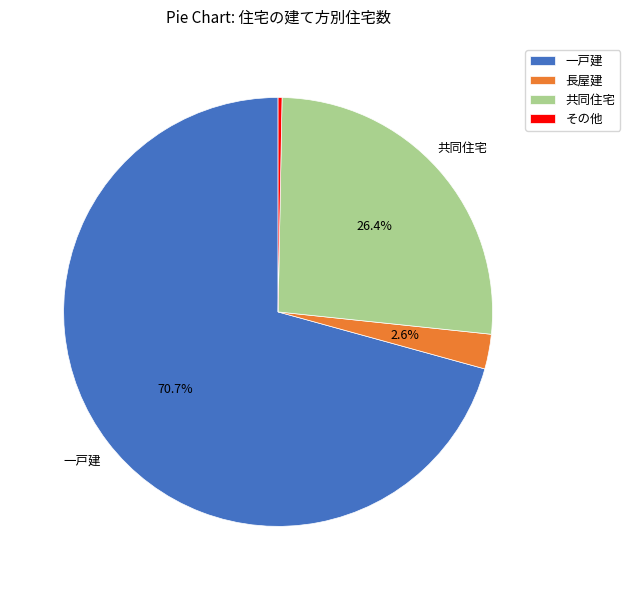

The 共同住宅 slice represents 12% of the pie. True or false?

False